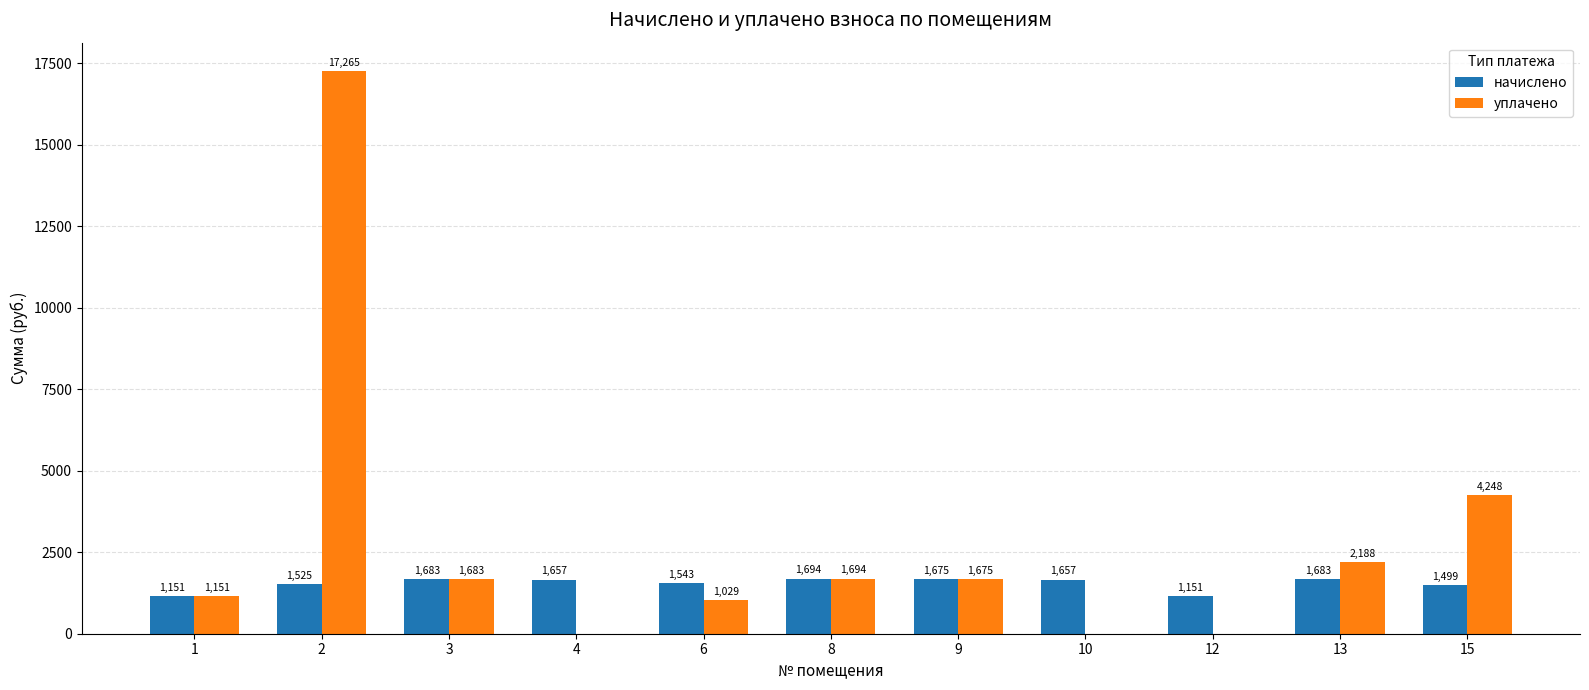

How many values in уплачено are above zero?

8